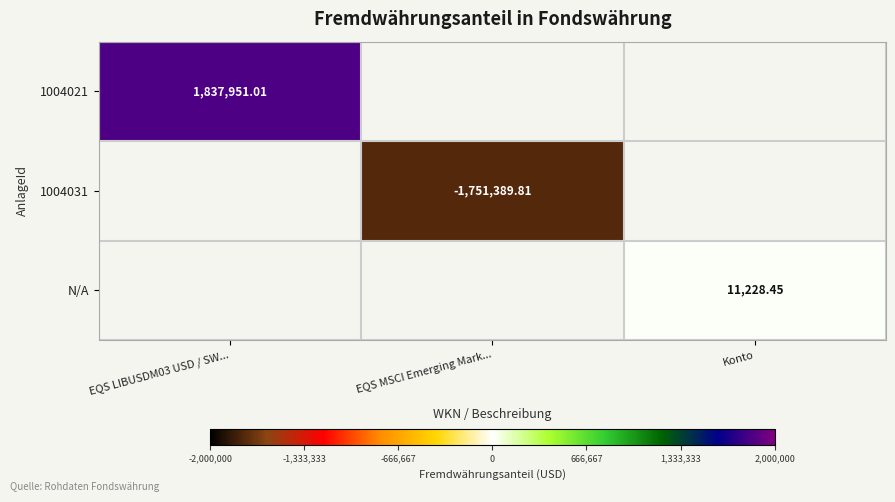

What is the greatest value displayed?

1837951.0